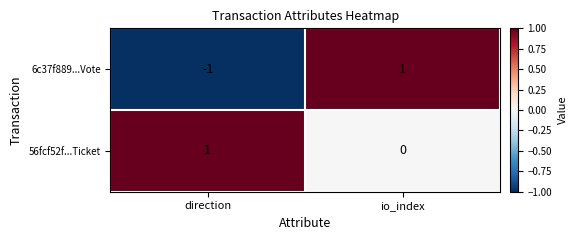

What is the difference between the highest and lowest values at direction?

2